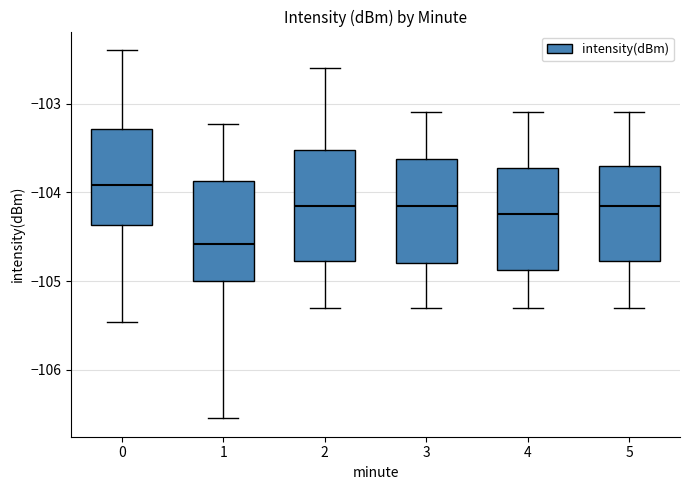

Reading left to right, read every box against the y-axis: the position of its median line, the range the box covers, and the ends of its whiskers. The values are not printed on the chart, so give them approximately, as read against the axis.

0: median -103.9, box -104.4 to -103.3, whiskers -105.5 to -102.4
1: median -104.6, box -105.0 to -103.9, whiskers -106.5 to -103.2
2: median -104.1, box -104.8 to -103.5, whiskers -105.3 to -102.6
3: median -104.1, box -104.8 to -103.6, whiskers -105.3 to -103.1
4: median -104.2, box -104.9 to -103.7, whiskers -105.3 to -103.1
5: median -104.1, box -104.8 to -103.7, whiskers -105.3 to -103.1